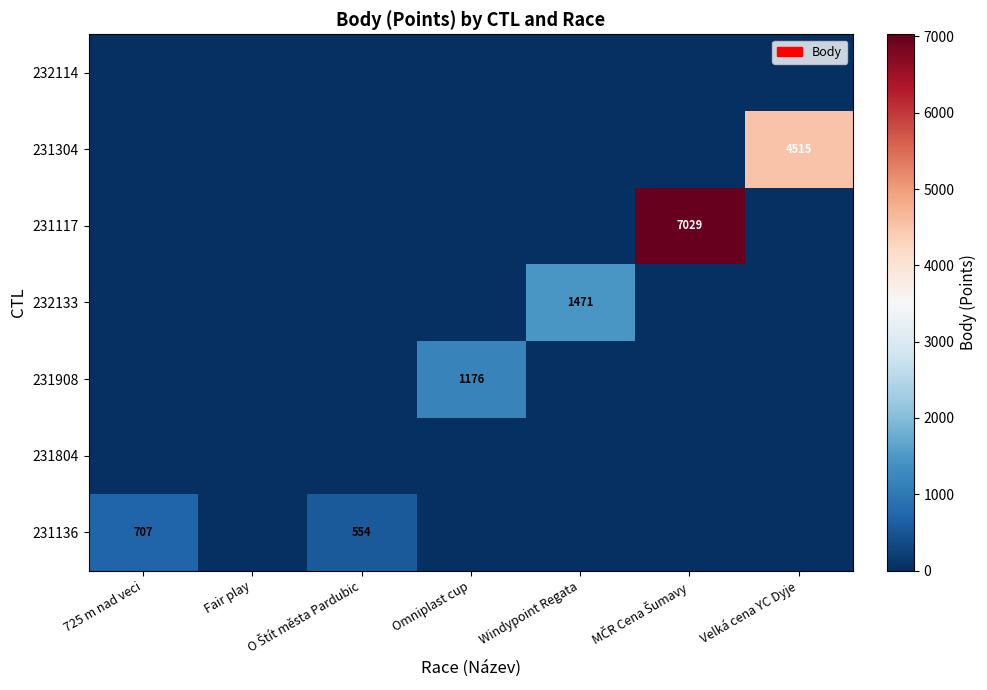

Is the value of 231117 at Fair play greater than the value of 231908 at Omniplast cup?

No